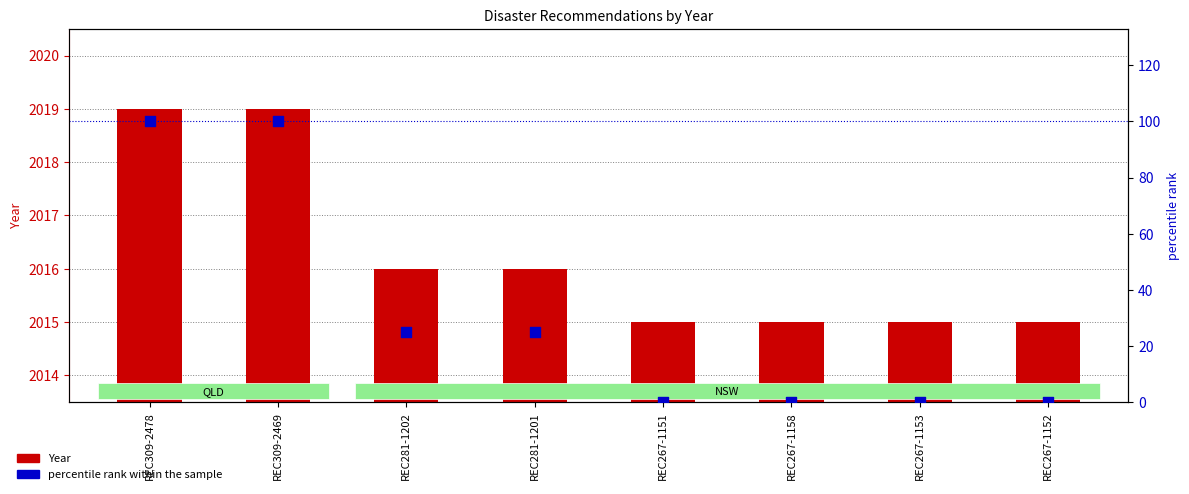

At which category is the sum across all series the highest?

REC309-2478